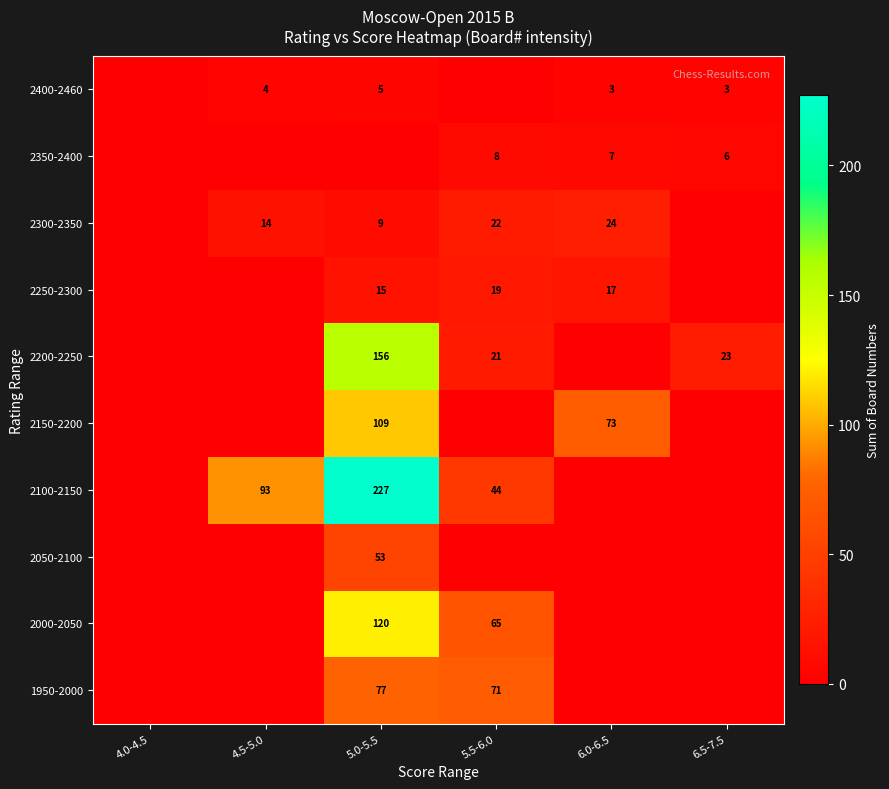

True or false: 2100-2150 has a value of 27 at 4.5-5.0.

False